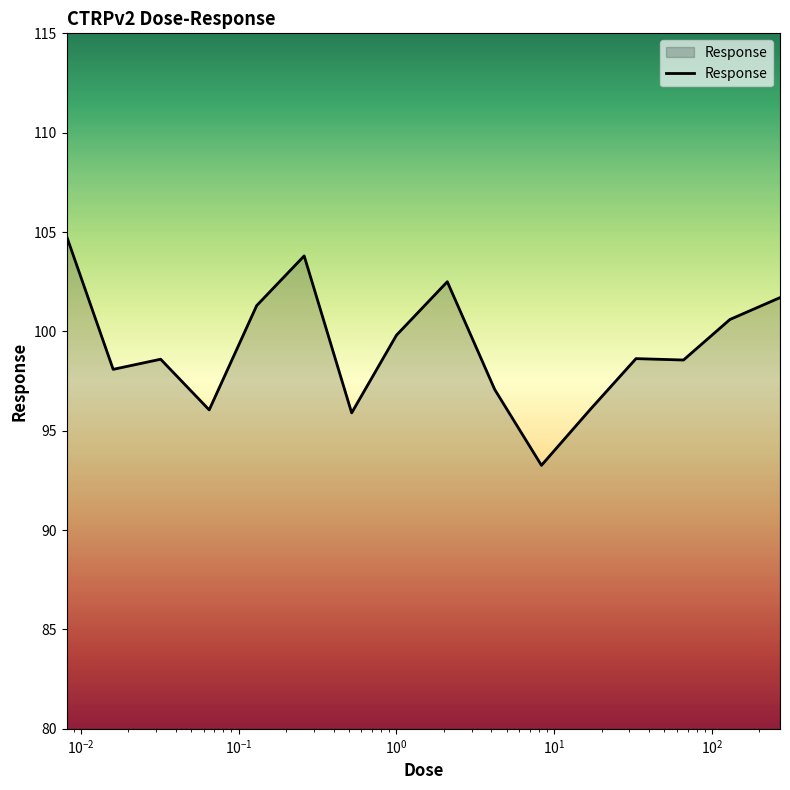

What is the difference between the maximum and minimum values?

11.5